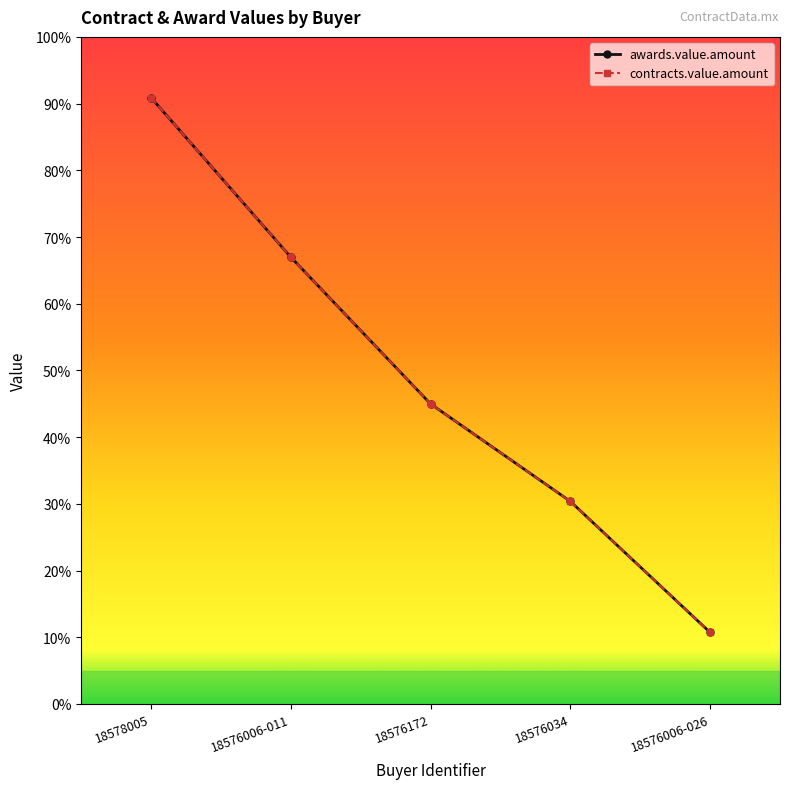

Does the chart have visible grid lines?

No